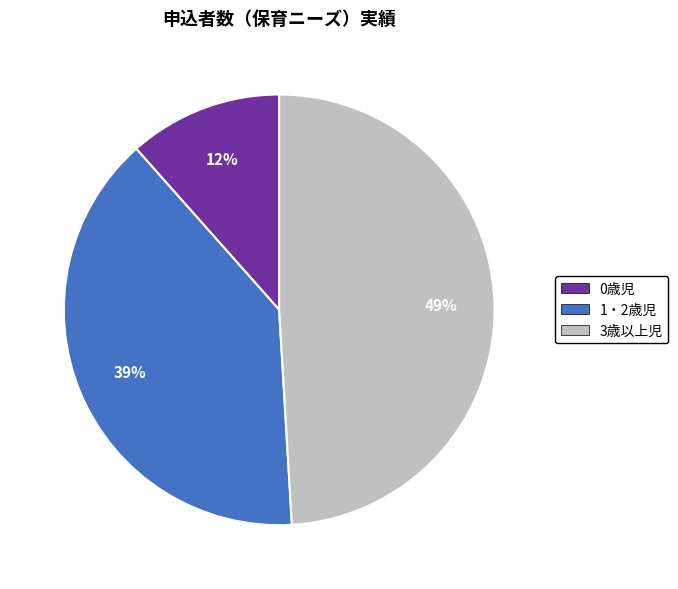

To the nearest percent, what is the combined percentage of 0歳児 and 3歳以上児?

61%